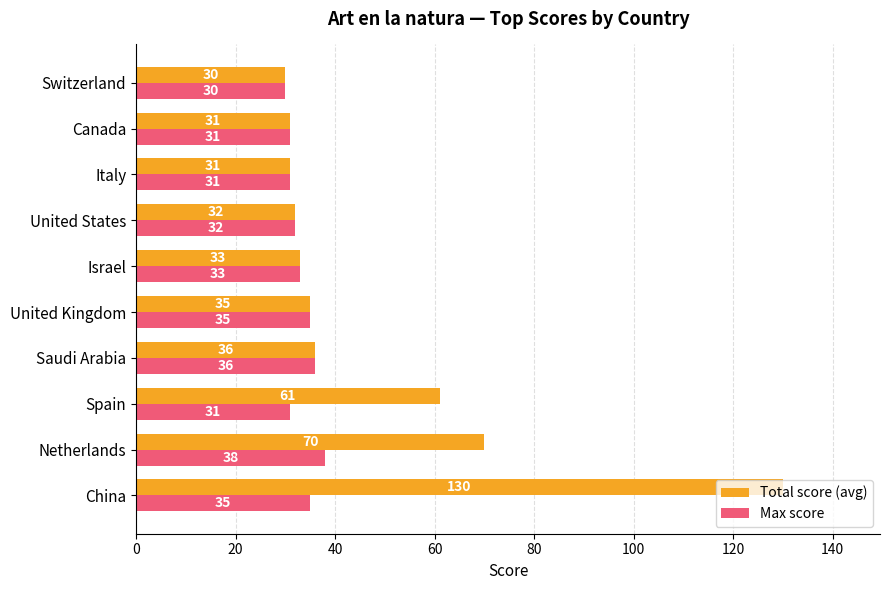

What is the difference between the highest and lowest values at Spain?

30